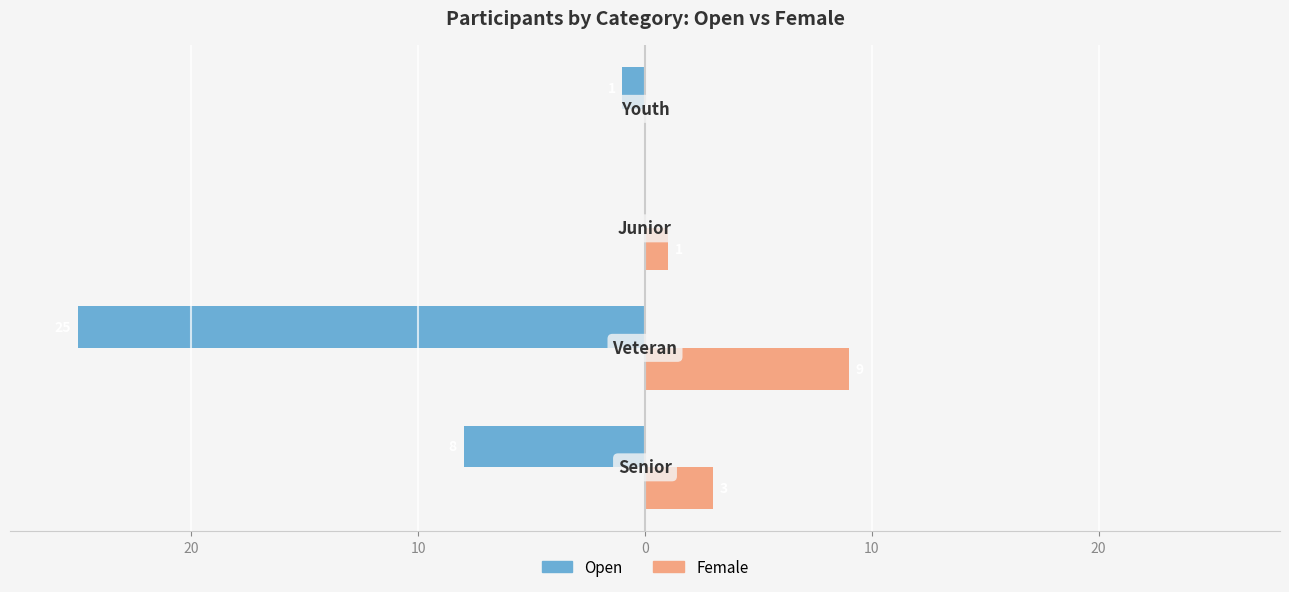

What is the average value of the Open series?

-8